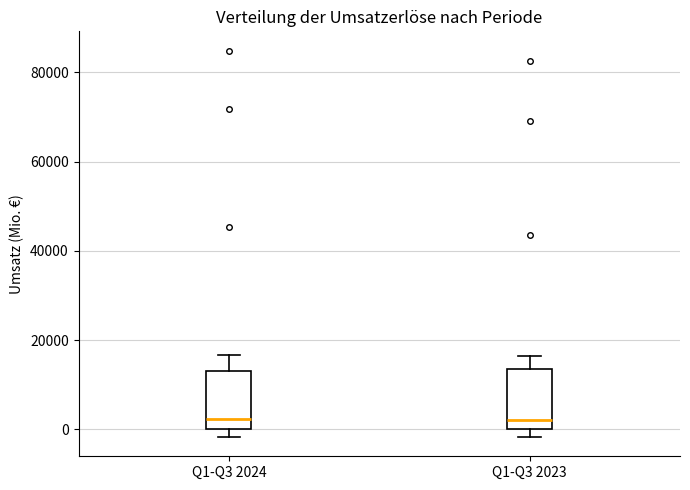

Reading left to right, transcribe this box plot: for each box, give where its median line is, the range the box spans, and where its two whiskers end, as read against the y-axis. The values are not printed on the chart, so give them approximately, as read against the axis.

Q1-Q3 2024: median 2000, box 0 to 14000, whiskers -2000 to 16000
Q1-Q3 2023: median 2000, box 0 to 14000, whiskers -2000 to 16000